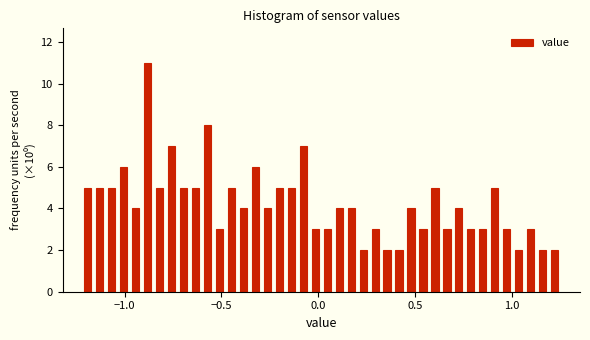

Read against the x-axis, roughly where is the centre of the tallest bar?

-0.90